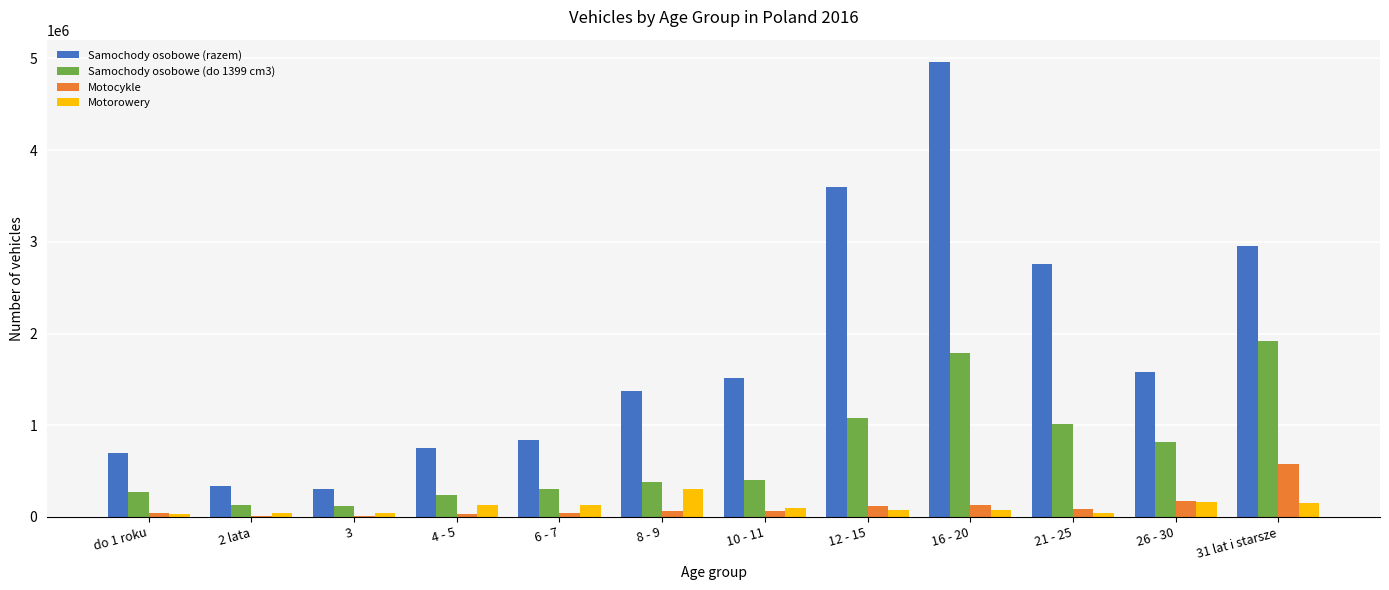

Does the chart contain stacked bars?

No